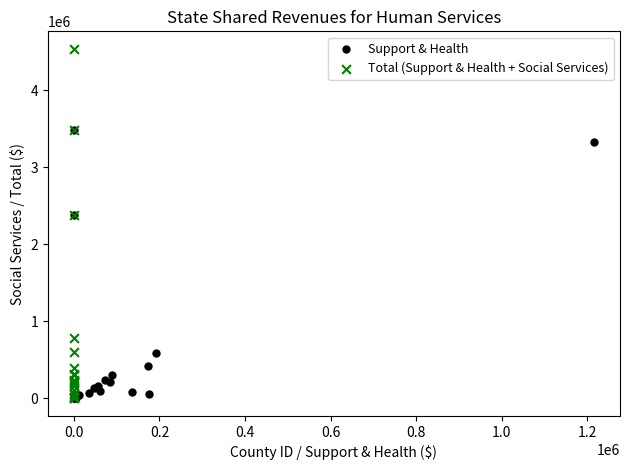

What are all the series names shown in the legend?

Support & Health, Total (Support & Health + Social Services)